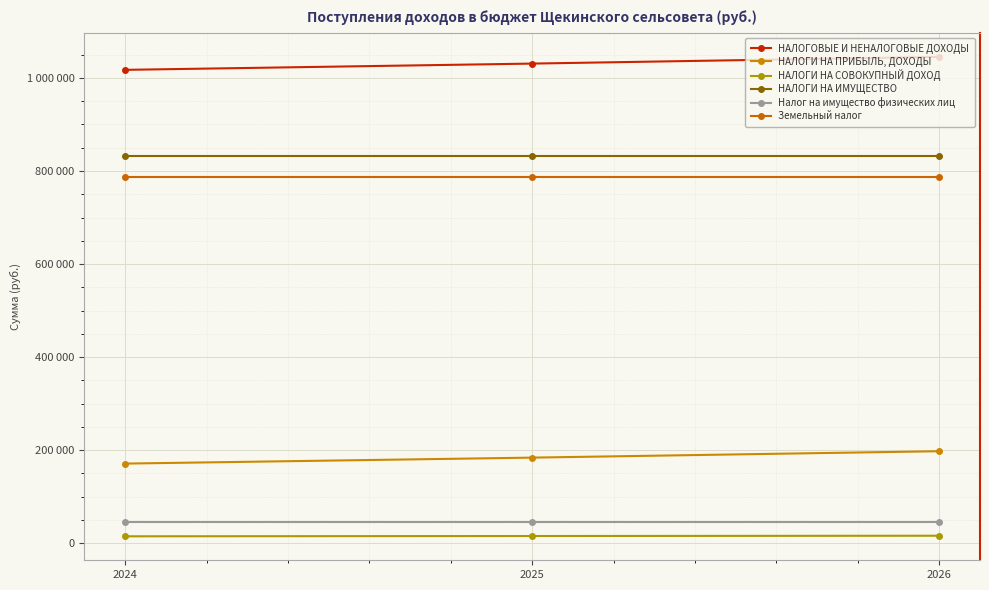

Reading left to right, transcribe all the data shown in this chart.

НАЛОГОВЫЕ И НЕНАЛОГОВЫЕ ДОХОДЫ: 1017408	1030860	1045284
НАЛОГИ НА ПРИБЫЛЬ, ДОХОДЫ: 171075	183906	197699
НАЛОГИ НА СОВОКУПНЫЙ ДОХОД: 14776	15397	16028
НАЛОГИ НА ИМУЩЕСТВО: 831557	831557	831557
Налог на имущество физических лиц: 45349	45349	45349
Земельный налог: 786208	786208	786208